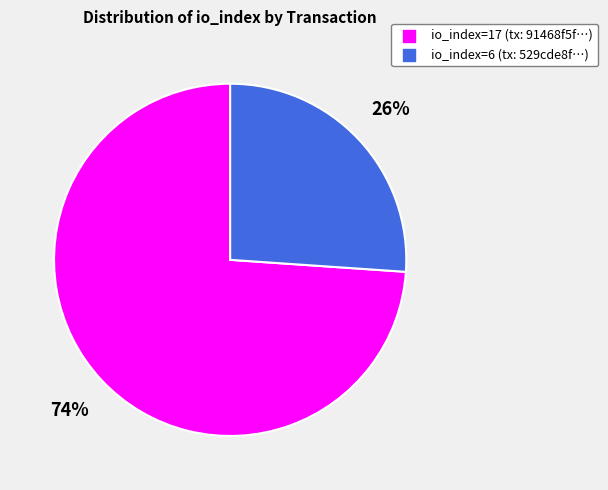

Which slice is the smallest?

io_index=6